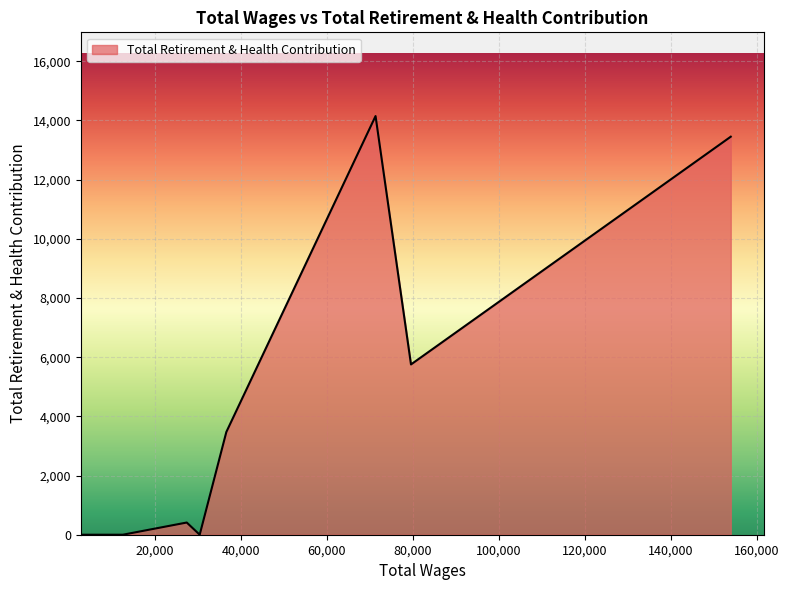

How many distinct data groups are displayed?

1